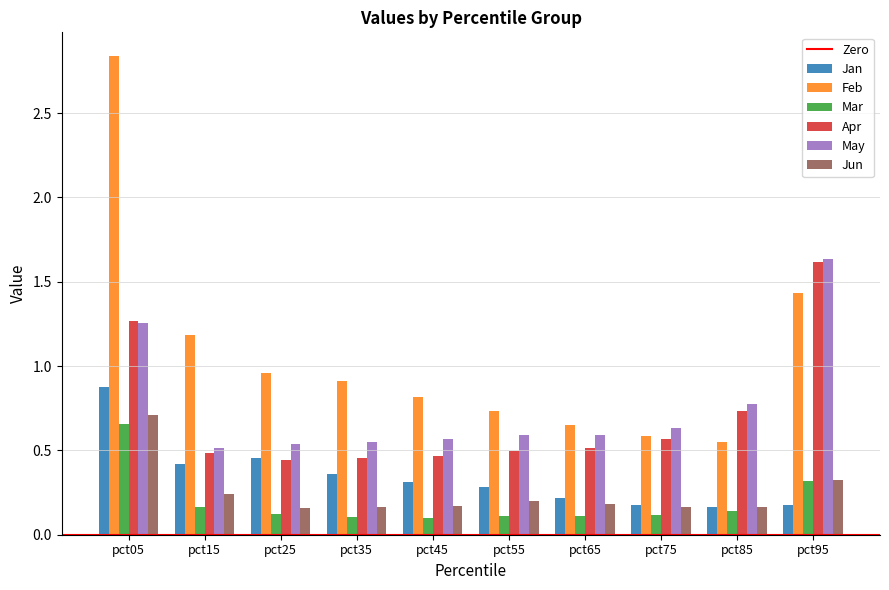

What is the spread (max minus min) of values at pct35?

0.8